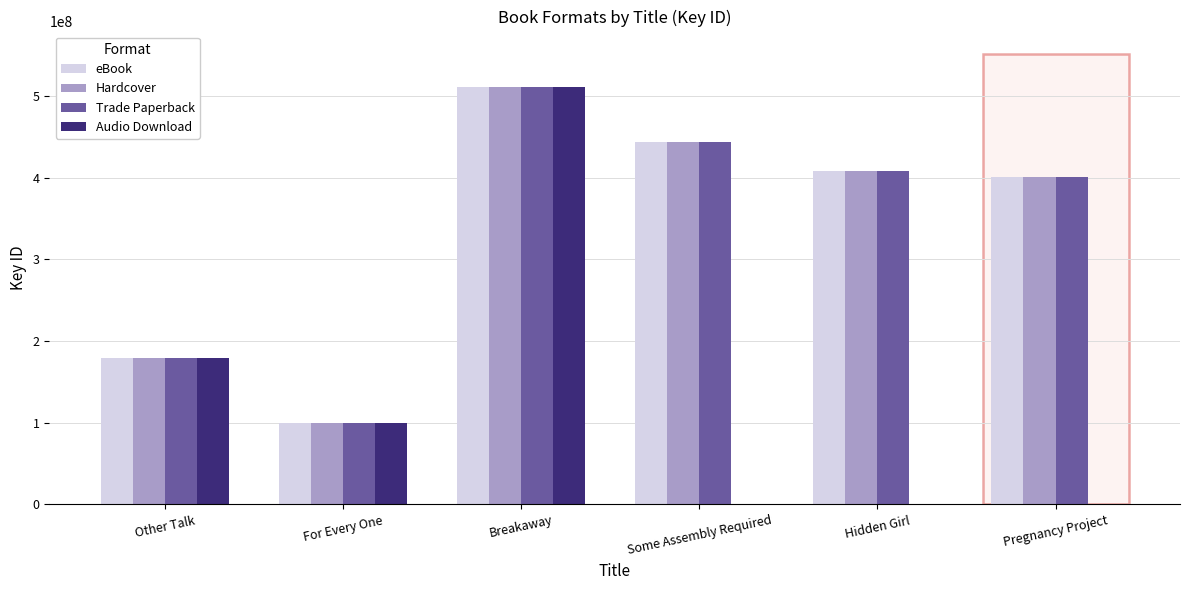

Which category has the highest value in the Audio Download series?

Breakaway